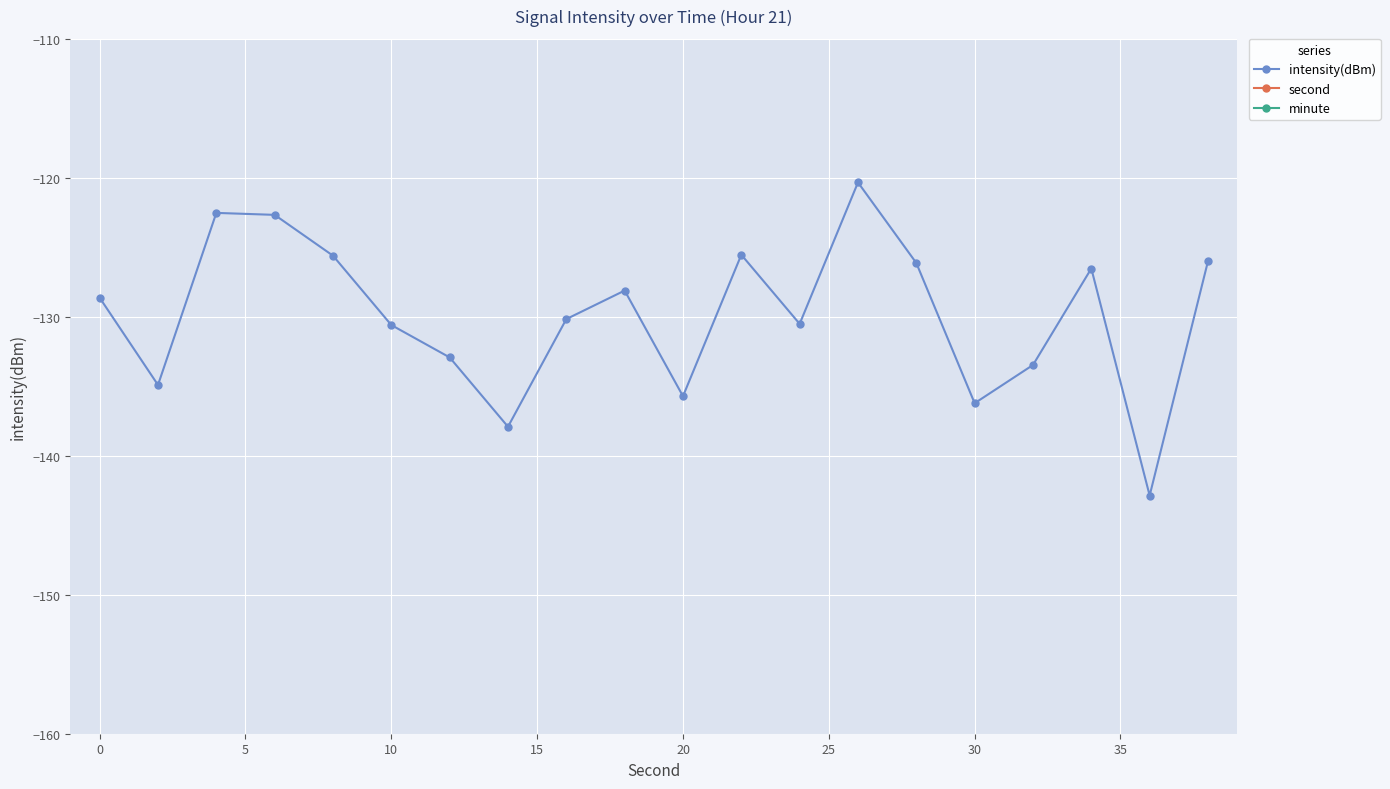

What are all the series names shown in the legend?

intensity(dBm), second, minute